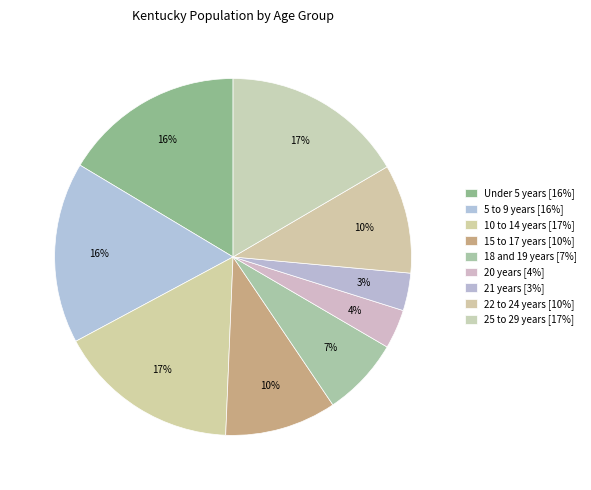

What percentage is the 15 to 17 years slice, to the nearest percent?

10%